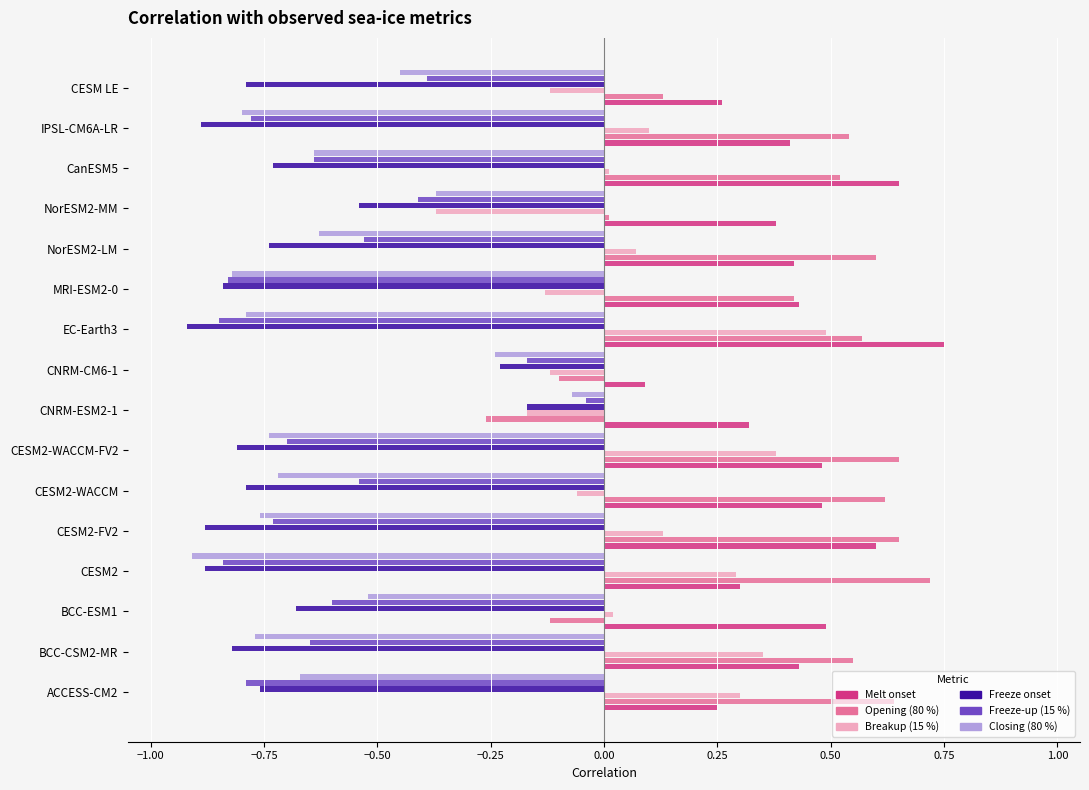

What is the sum of all Freeze onset values?

-11.5